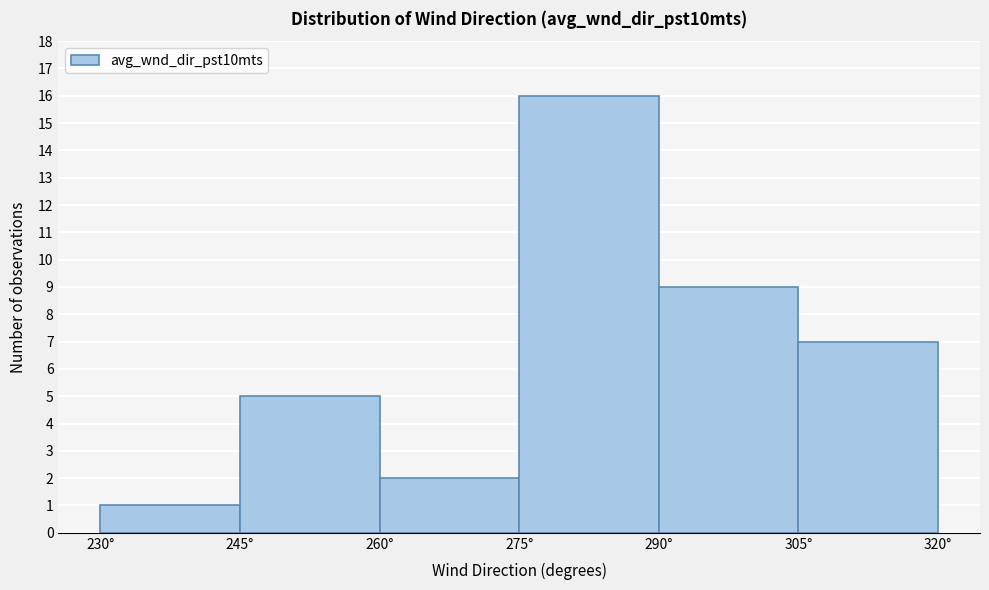

Reading left to right, transcribe this chart: for each bar, give the range it covers on the x-axis and its height. Neither the bar edges nor the heights are printed on the chart, so give them approximately, as read against the axes.

230 to 245: 1
245 to 260: 5
260 to 275: 2
275 to 290: 16
290 to 305: 9
305 to 320: 7